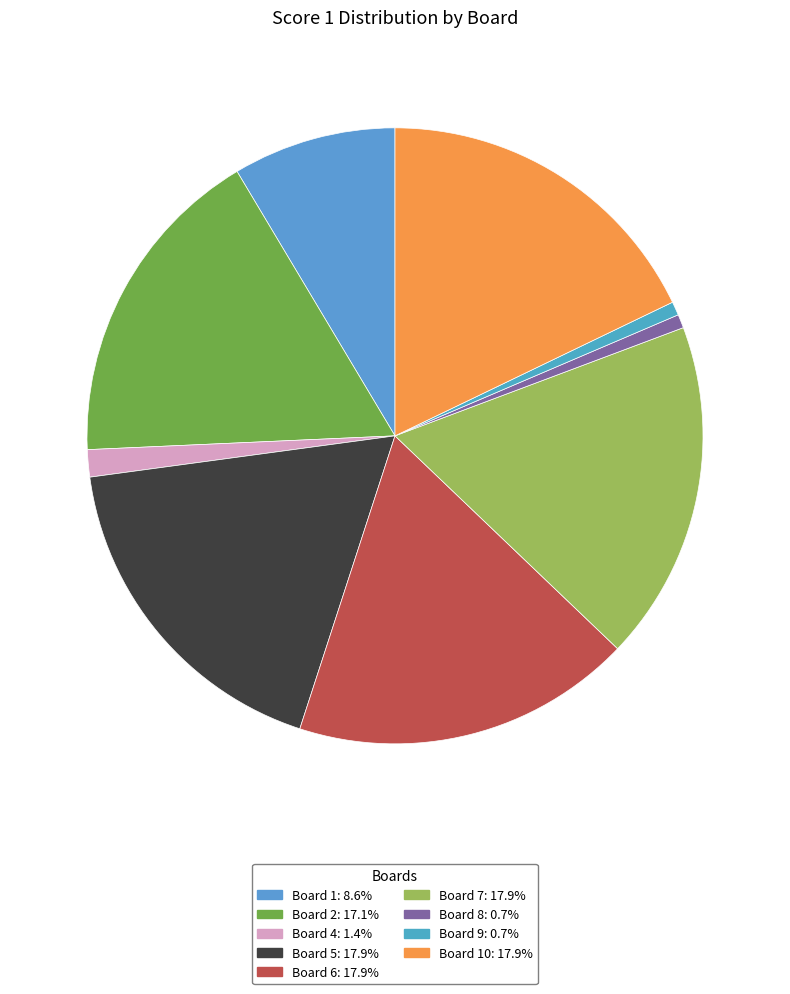

Is there a majority slice in this chart?

No